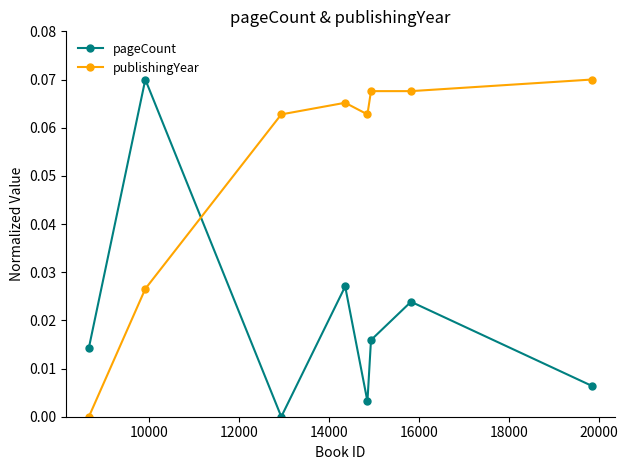

Count the publishingYear values in the range 0 to 1.

8